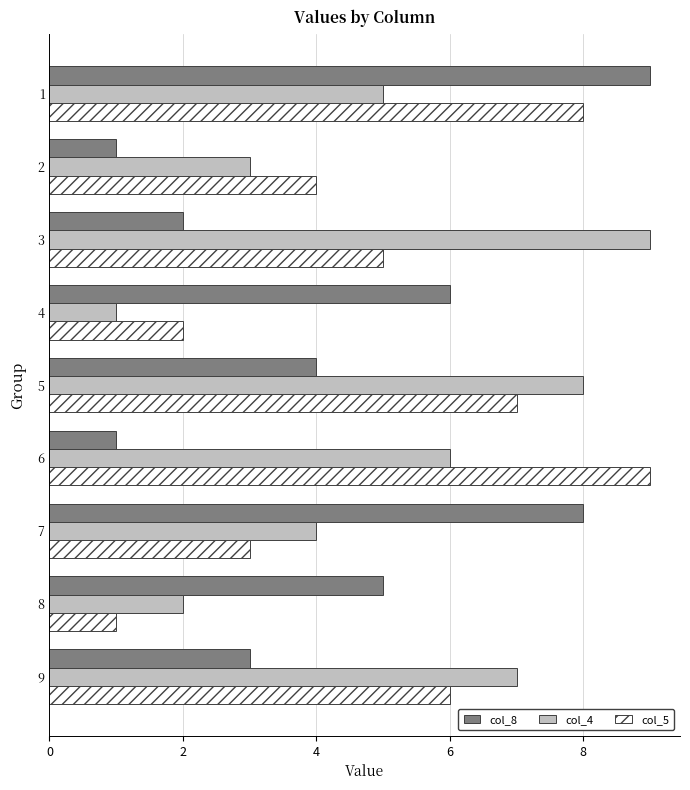

Where is col_5 nearest to the value 5?

3